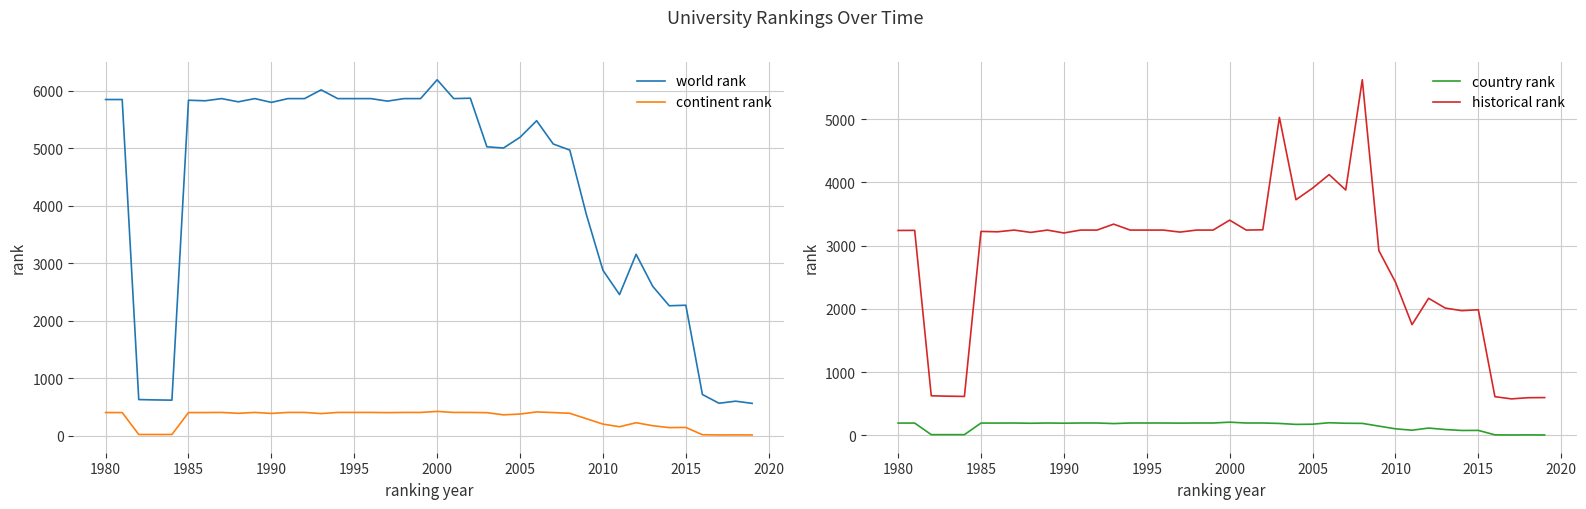

Does the chart have visible grid lines?

Yes